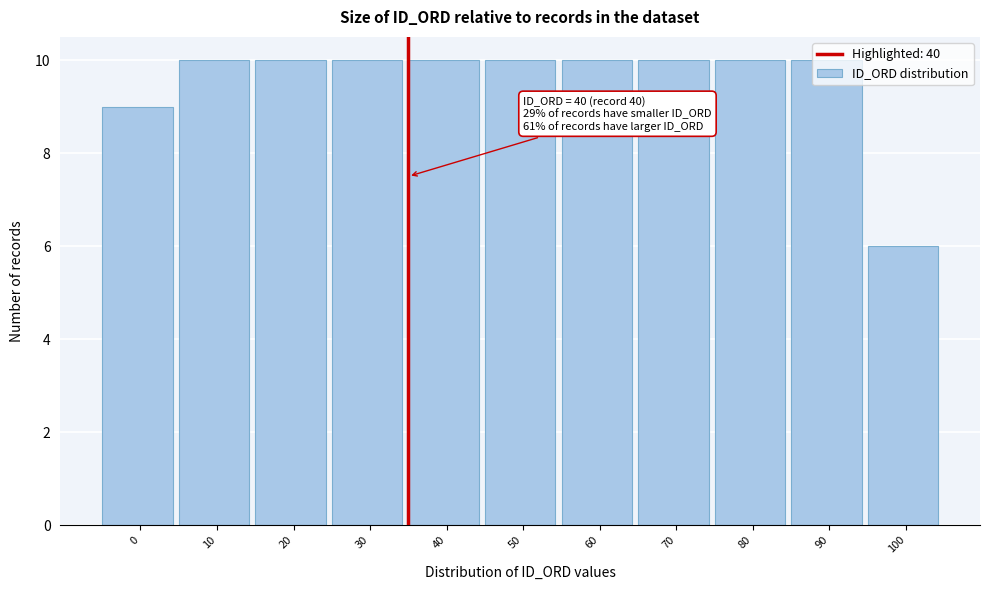

What is the value of the 1st bar from the left?

9